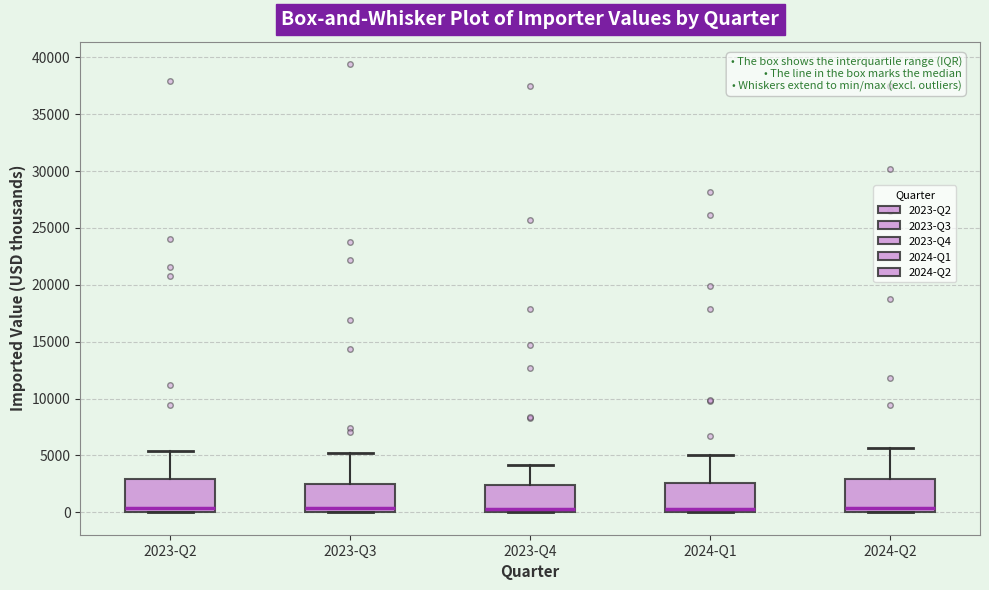

Reading left to right, read every box against the y-axis: the position of its median line, the range the box covers, and the ends of its whiskers. The values are not printed on the chart, so give them approximately, as read against the axis.

2023-Q2: median 500, box 0 to 3000, whiskers 0 to 5500
2023-Q3: median 500, box 0 to 2500, whiskers 0 to 5000
2023-Q4: median 500, box 0 to 2500, whiskers 0 to 4000
2024-Q1: median 500, box 0 to 2500, whiskers 0 to 5000
2024-Q2: median 500, box 0 to 3000, whiskers 0 to 5500